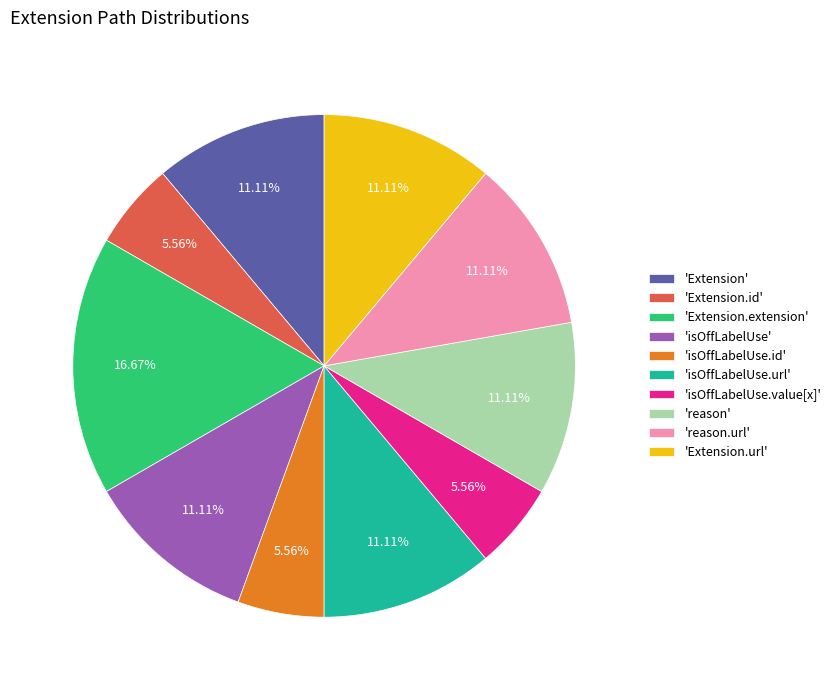

Between 'Extension' and 'Extension.id', which is larger?

'Extension'